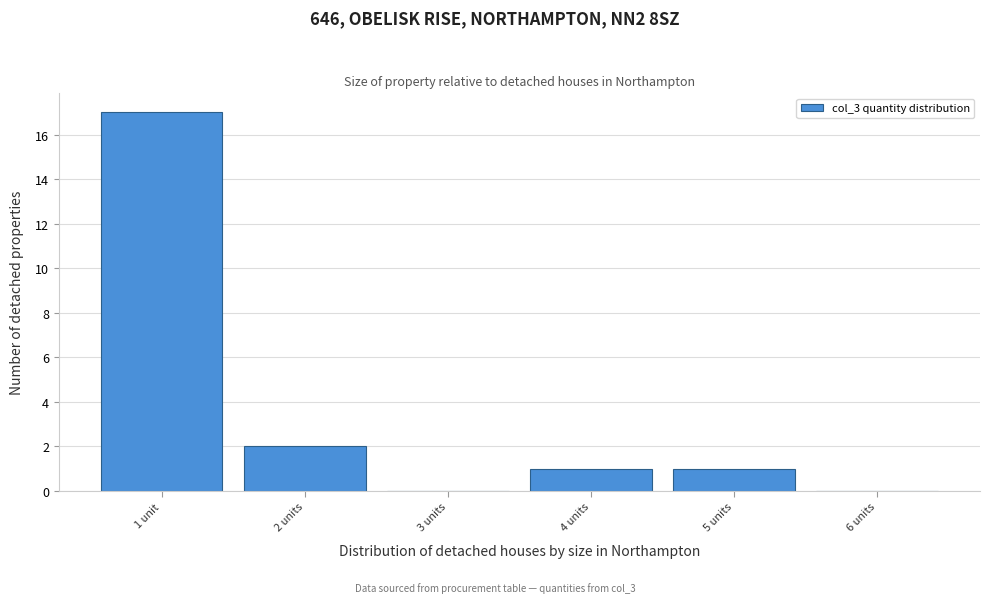

Reading right to left, what are all the values shown in this chart?

6 units=0	5 units=1	4 units=1	3 units=0	2 units=2	1 unit=17